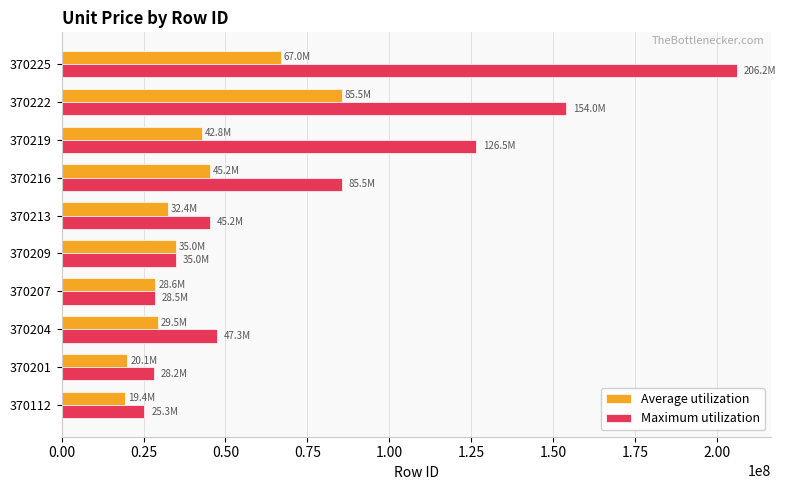

The value of Maximum utilization at 370207 is 13735441. True or false?

False